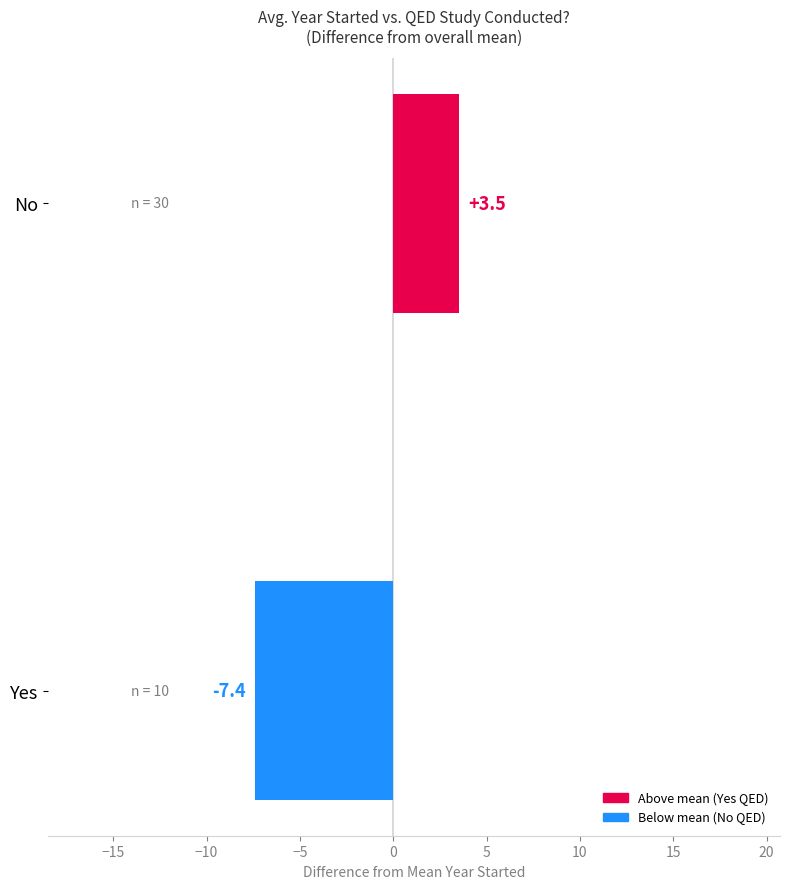

Rank the categories by value from lowest to highest.

Yes, No